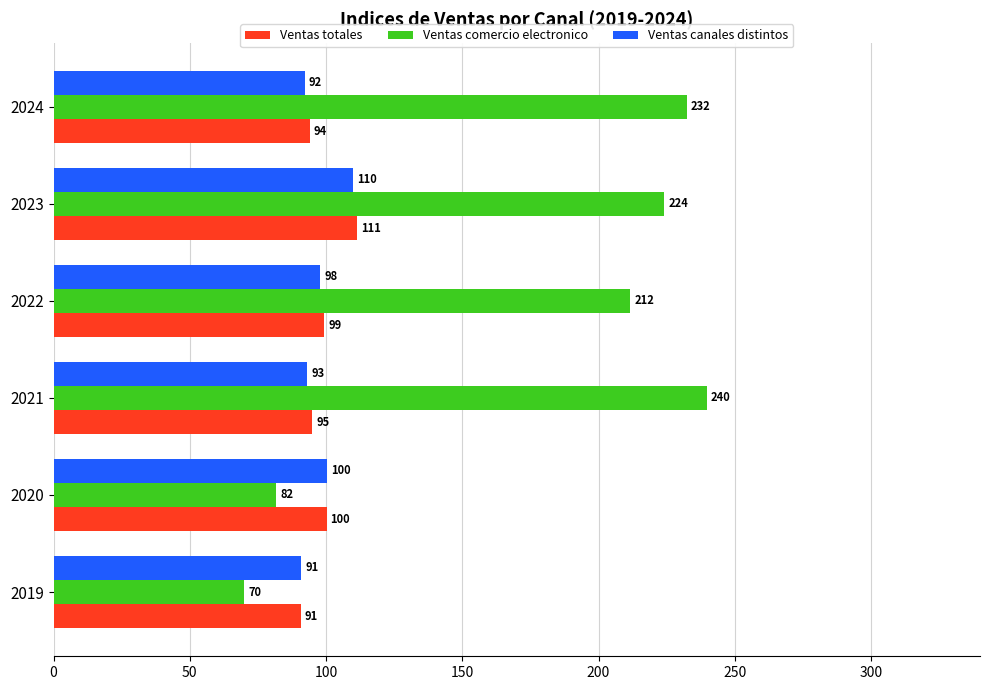

What is the sum of all Ventas comercio electronico values?

1059.5